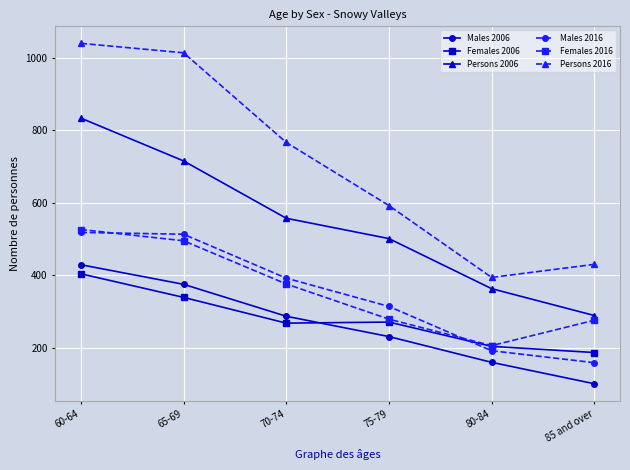

Where does the Females 2016 series first go above 376?

60-64